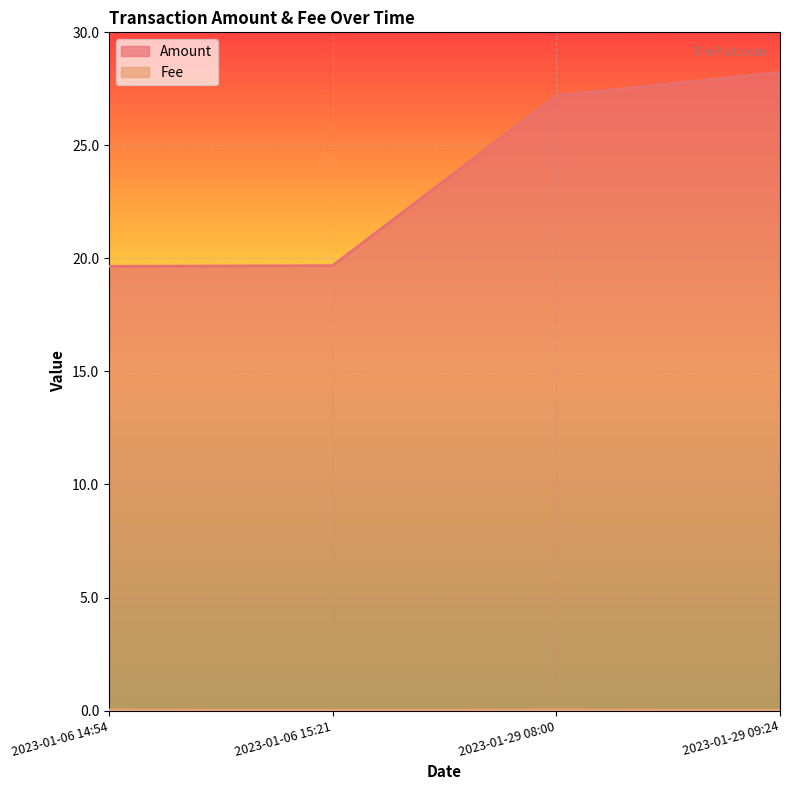

True or false: Fee has more than 1 interior local peaks.

False